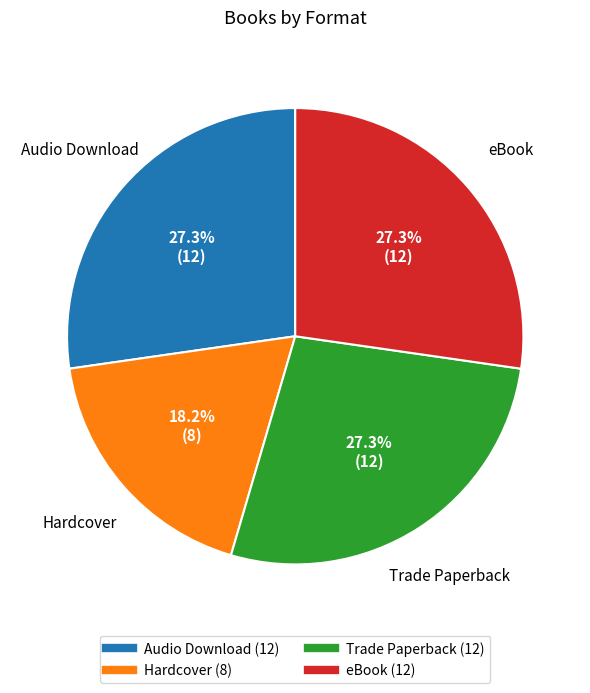

To the nearest percent, what is the difference between the largest and smallest slice percentages?

9%